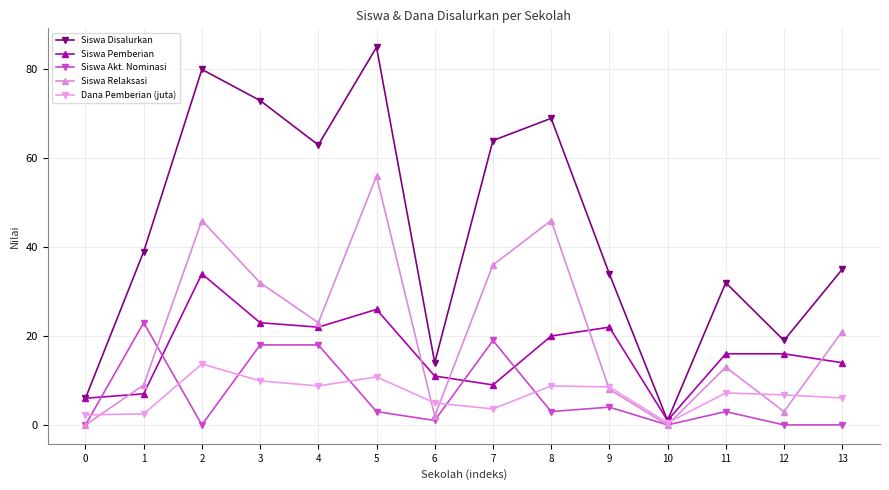

Which series changed the most between 4 and 11?

Siswa Disalurkan